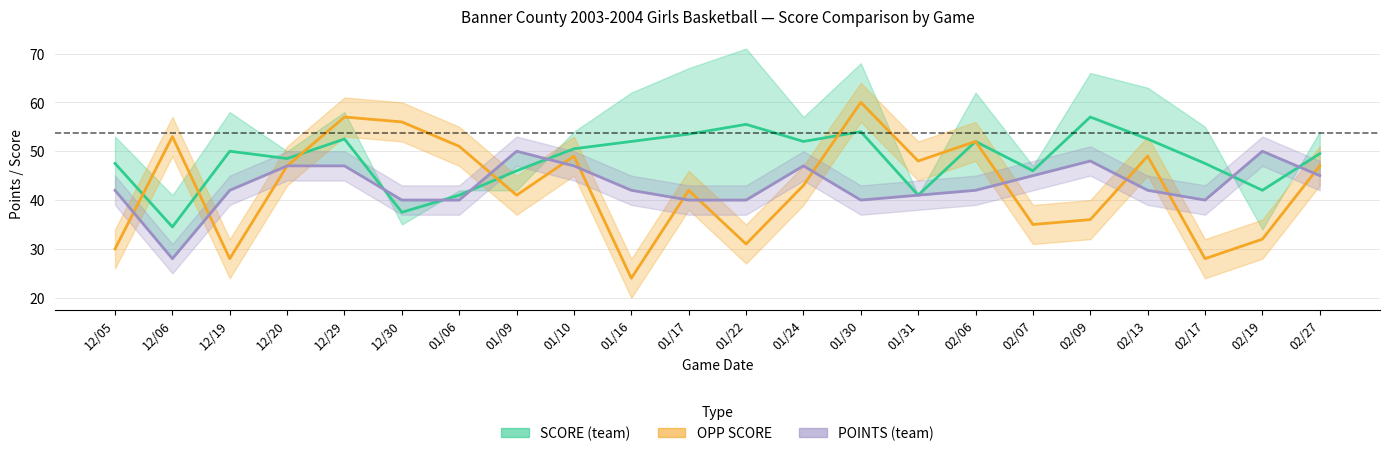

What are all the series names shown in the legend?

SCORE (team), OPP SCORE, POINTS (team)